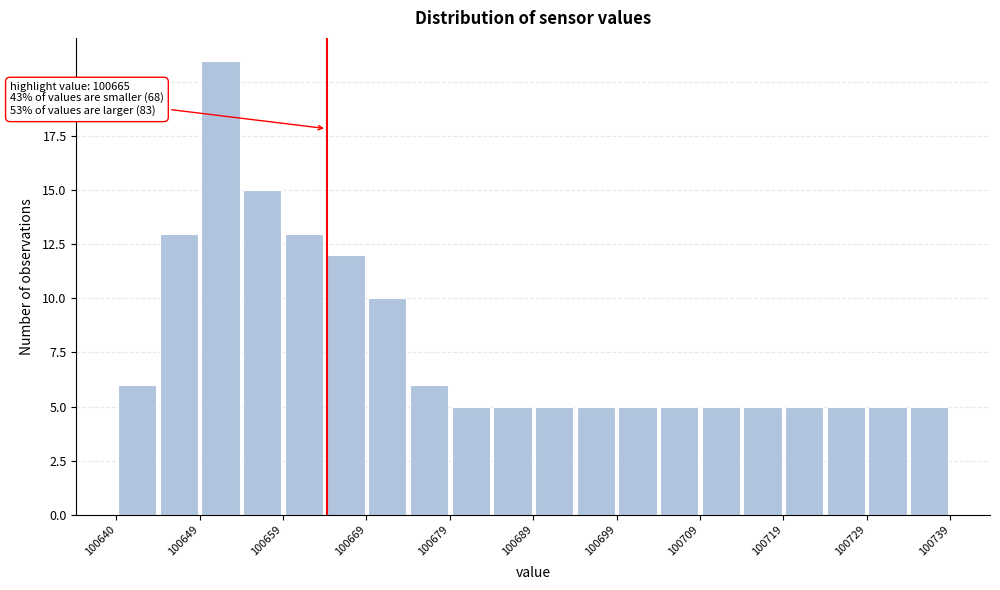

Over which range of the x-axis is the bar tallest?

100650 to 100655